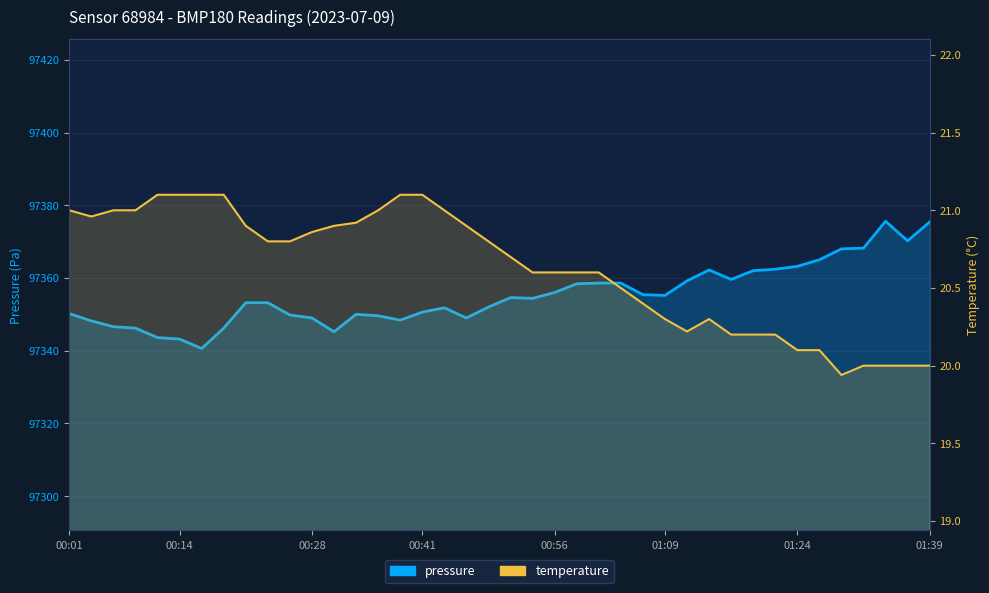

At how many categories does at least one series exceed 92848?

40